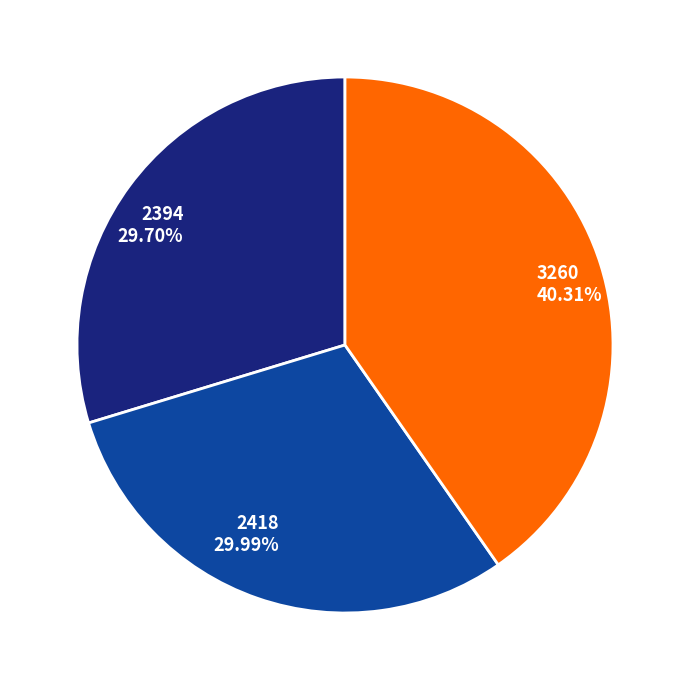

To the nearest percent, what is the difference between the largest and smallest slice percentages?

11%